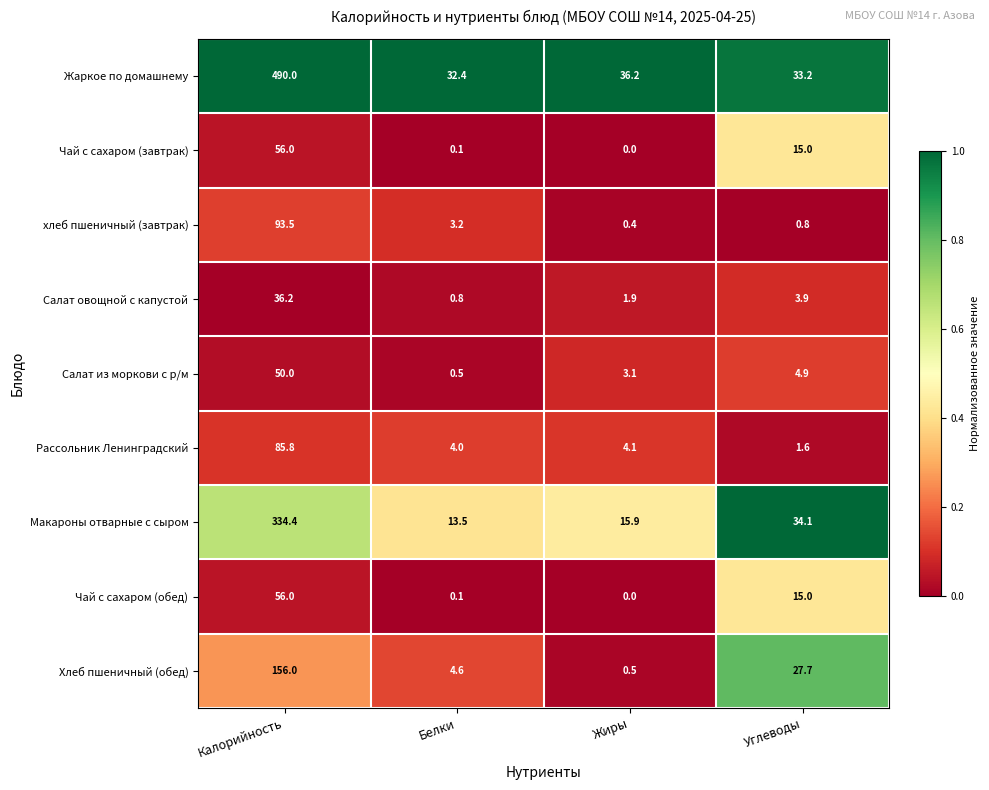

The Рассольник Ленинградский series shows 38.1 at Калорийность. True or false?

False